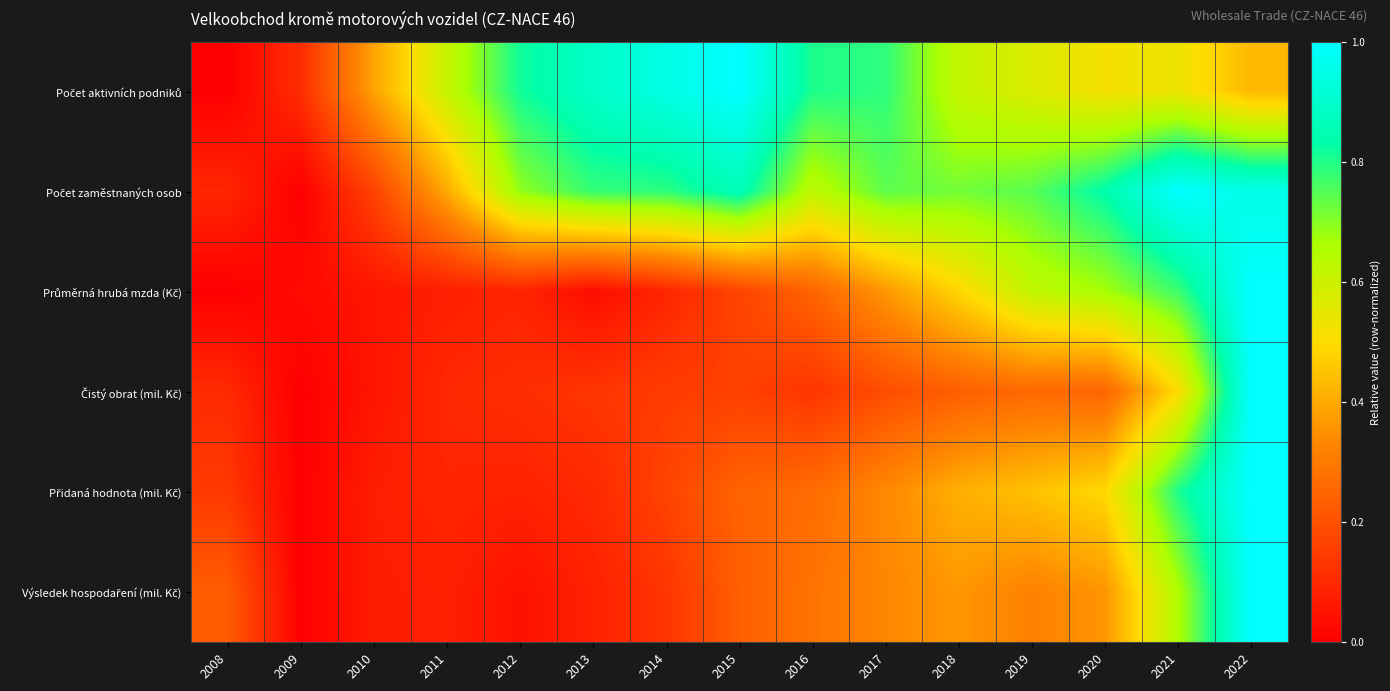

At 2014, list the series in order from smallest to largest.

Průměrná hrubá mzda (Kč), Výsledek hospodaření (mil. Kč), Čistý obrat (mil. Kč), Přidaná hodnota (mil. Kč), Počet zaměstnaných osob, Počet aktivních podniků